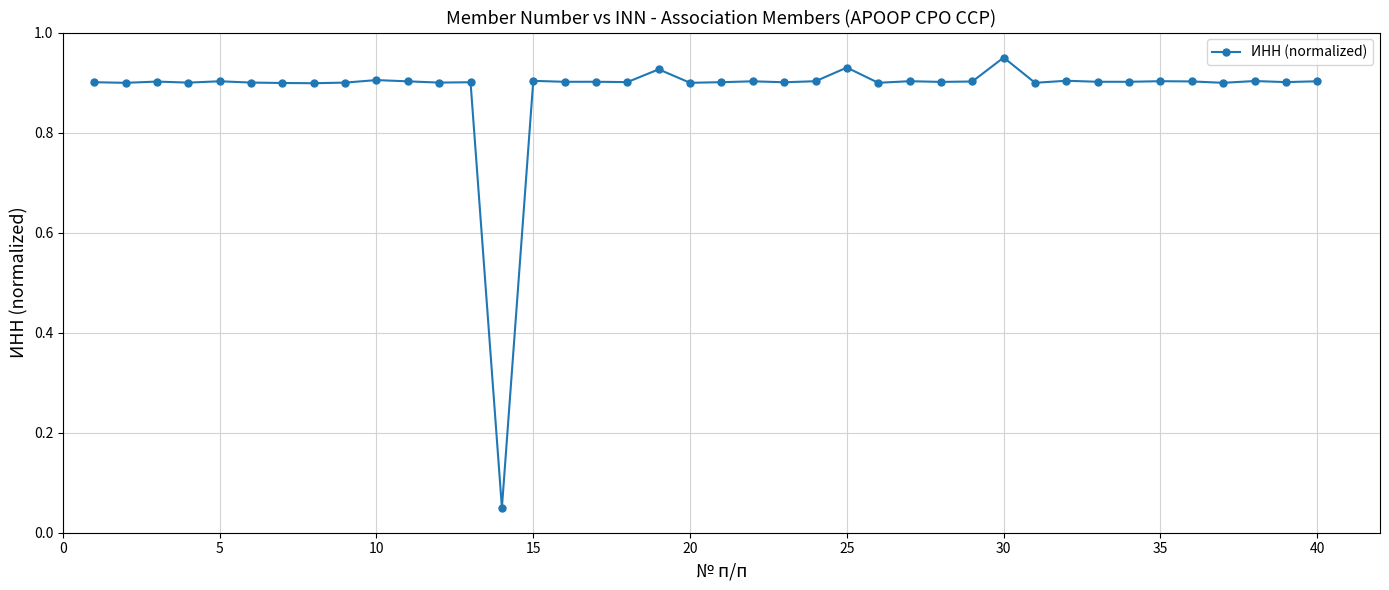

True or false: the data has more than 1 interior local peaks.

True